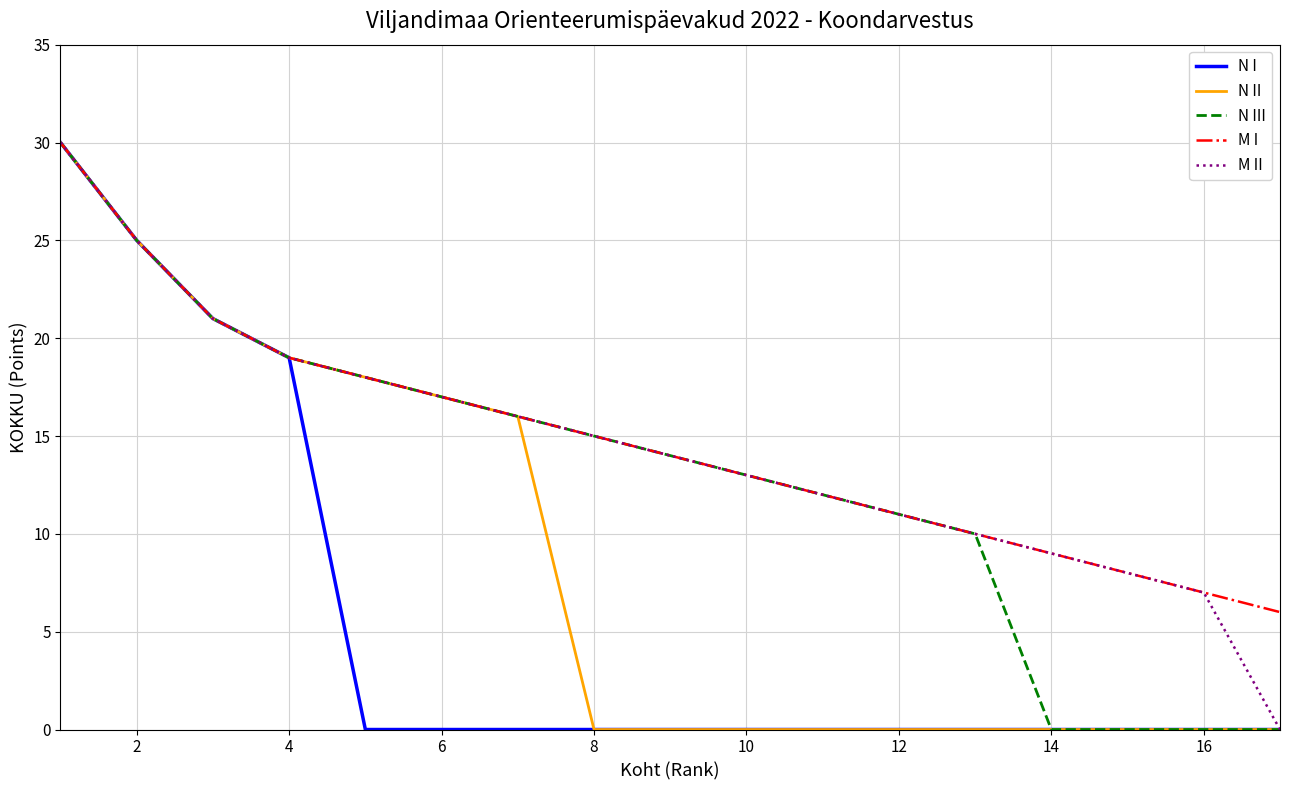

The value of N II at 12 is 0. True or false?

True